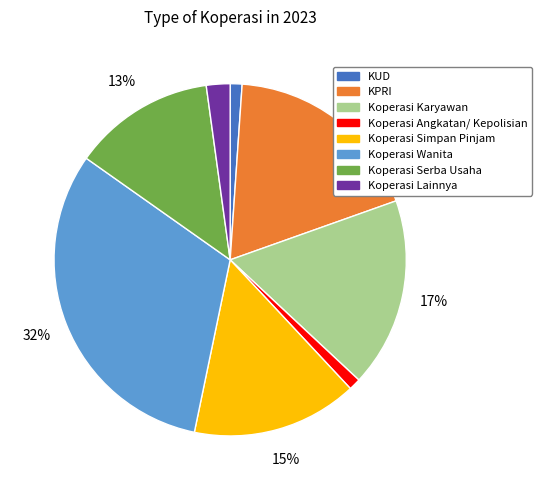

How many slices are in this pie chart?

8